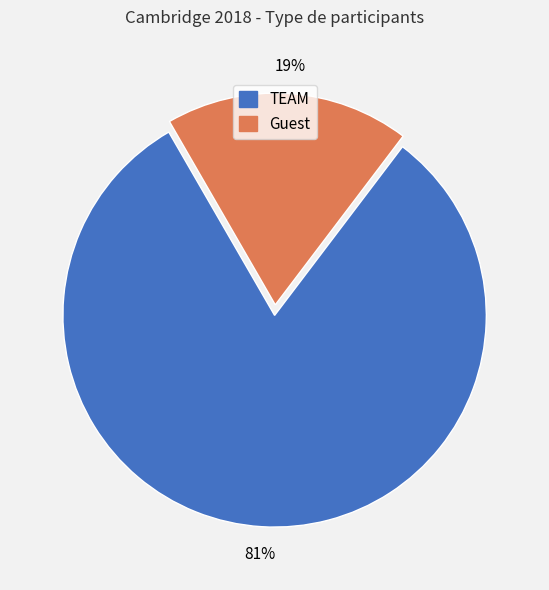

What is the largest slice in the pie chart?

TEAM